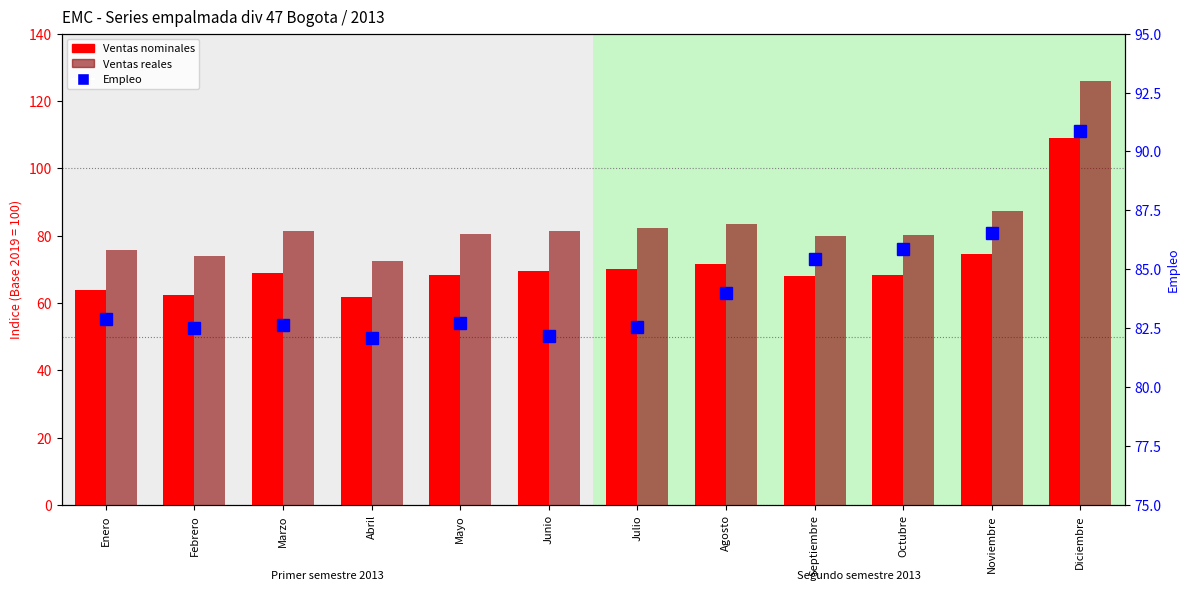

What are all the series names shown in the legend?

Ventas nominales, Ventas reales, Empleo